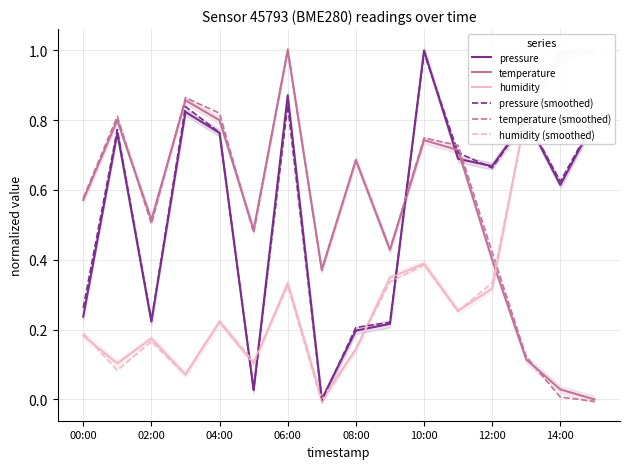

What is the sum of all pressure values?

8.7